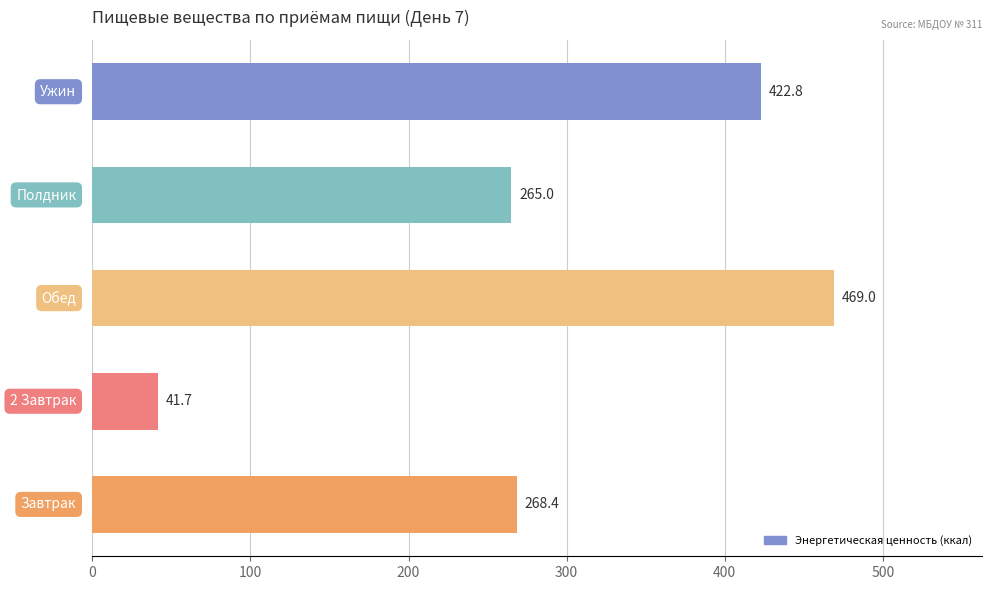

What is the difference between the second highest and second lowest values?

157.8